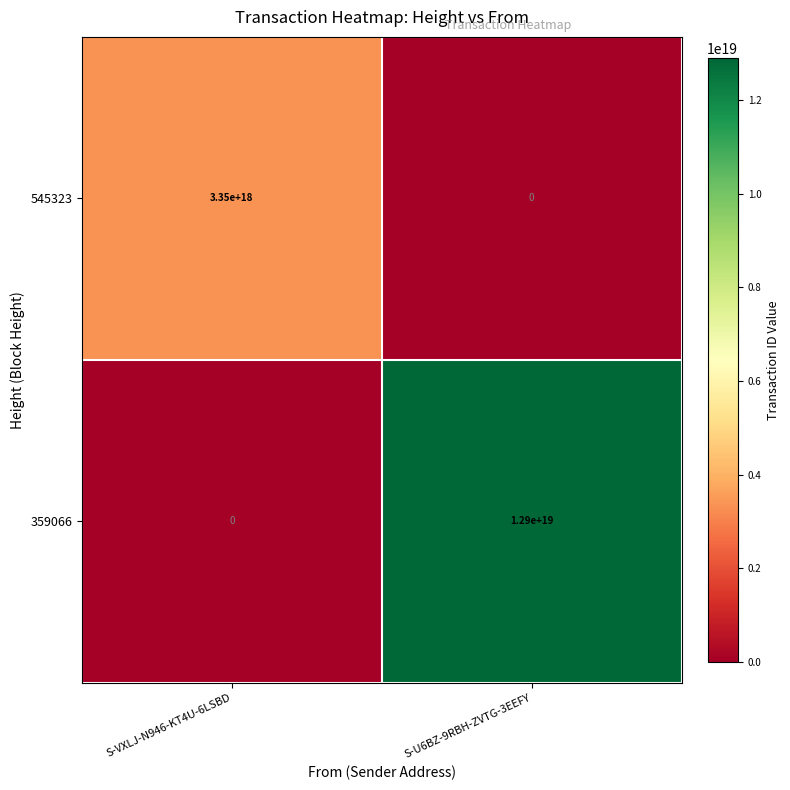

At which category is the sum across all series the highest?

S-U6BZ-9RBH-ZVTG-3EEFY